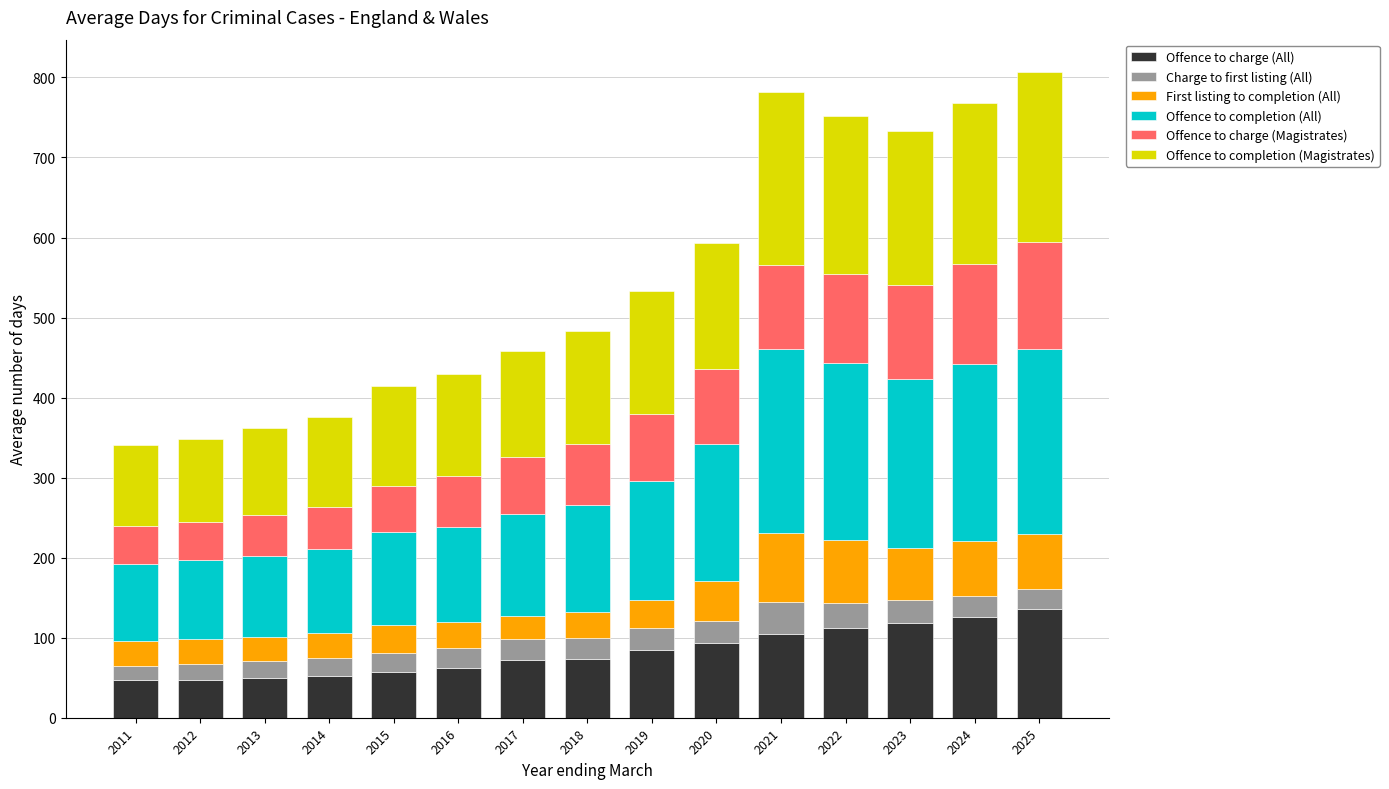

The value of Offence to charge (All) at 2018 is 73.5. True or false?

True